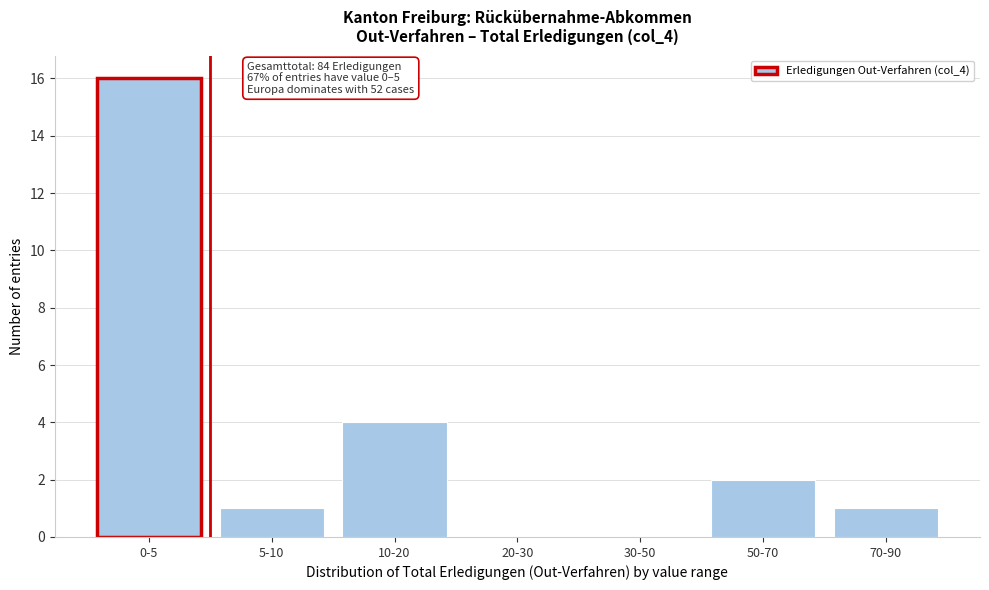

Reading right to left, what are all the values shown in this chart?

70-90=1	50-70=2	30-50=0	20-30=0	10-20=4	5-10=1	0-5=16